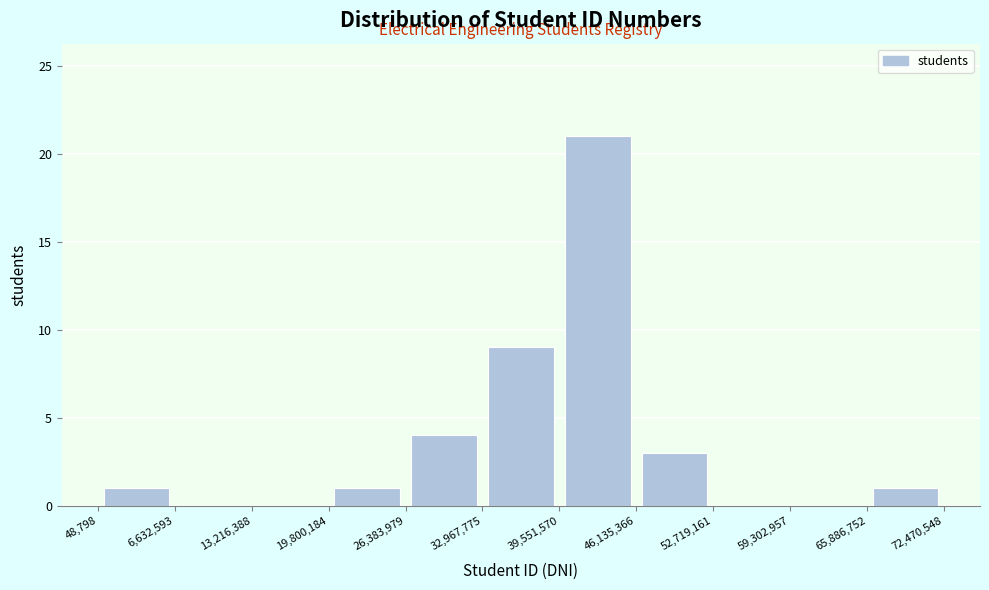

Reading left to right, transcribe this chart: for each bar, give the range it covers on the x-axis and its height. The values are not printed on the chart, so give them approximately, as read against the axis.

48,798 to 6,632,593: 1
6,632,593 to 13,216,388: 0
13,216,388 to 19,800,184: 0
19,800,184 to 26,383,979: 1
26,383,979 to 32,967,775: 4
32,967,775 to 39,551,570: 9
39,551,570 to 46,135,366: 21
46,135,366 to 52,719,161: 3
52,719,161 to 59,302,957: 0
59,302,957 to 65,886,752: 0
65,886,752 to 72,470,548: 1